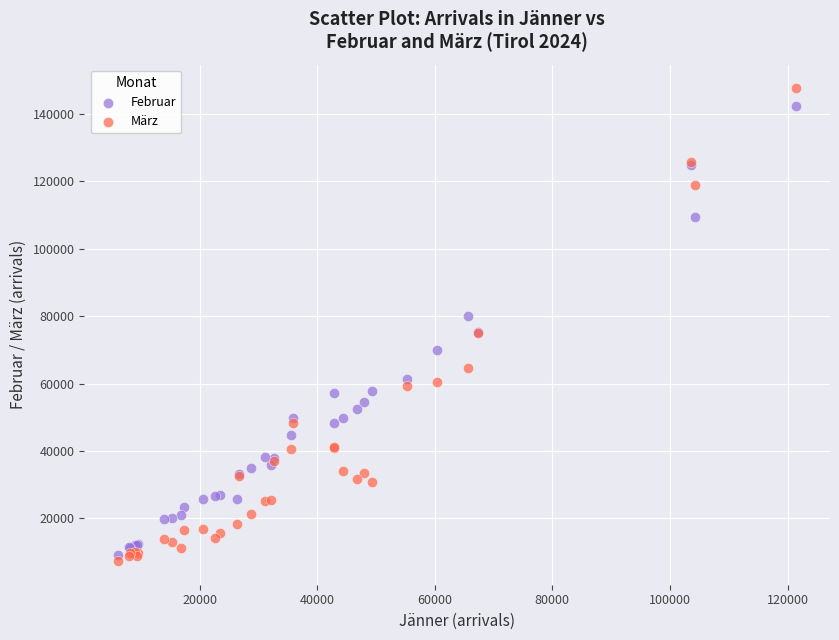

Which series reaches the maximum Y coordinate?

März